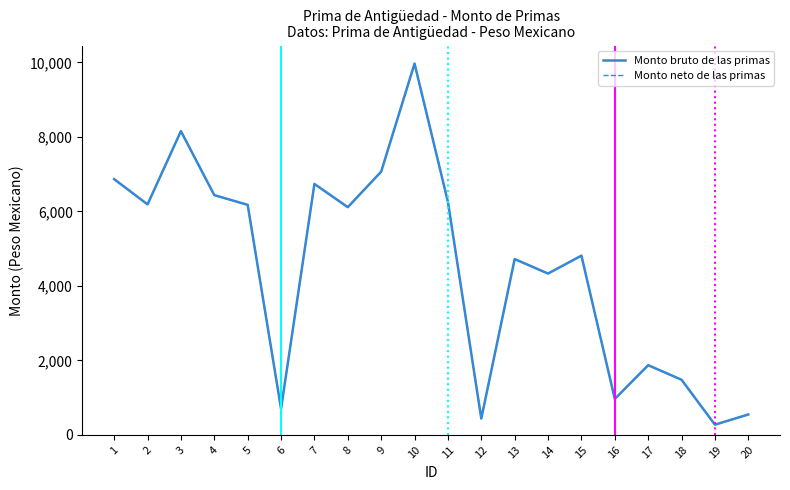

True or false: Monto bruto de las primas has a value of 7066.9 at 9.

True